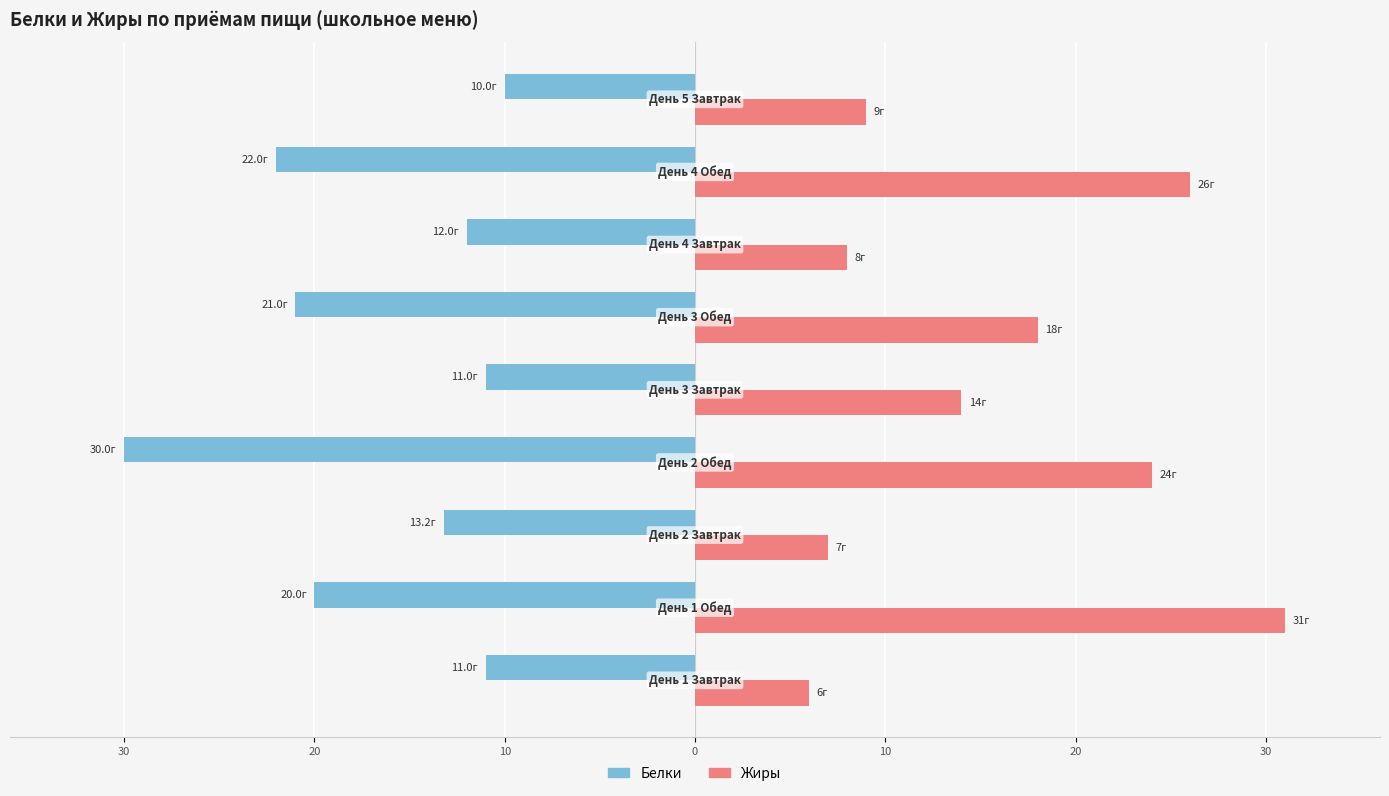

What is the lowest value of the Жиры series?

6.0